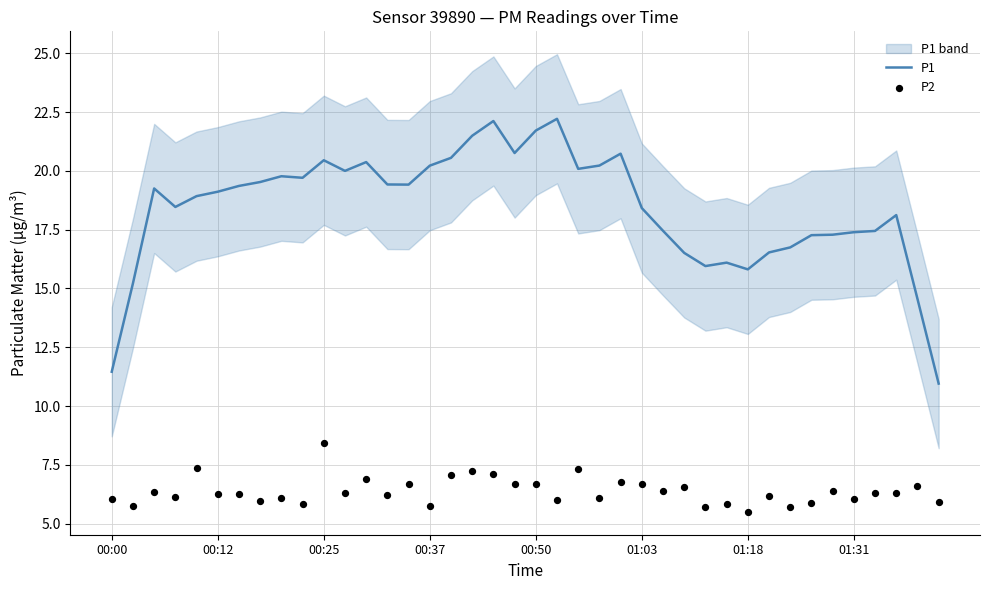

At which category is the sum across all series the highest?

18